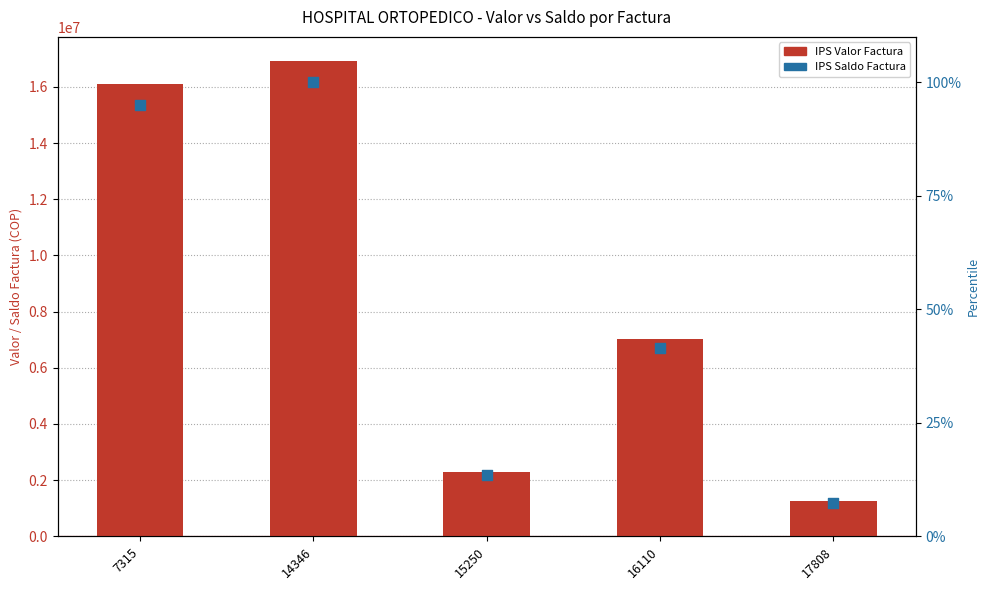

What are all the series names shown in the legend?

IPS Valor Factura, IPS Saldo Factura